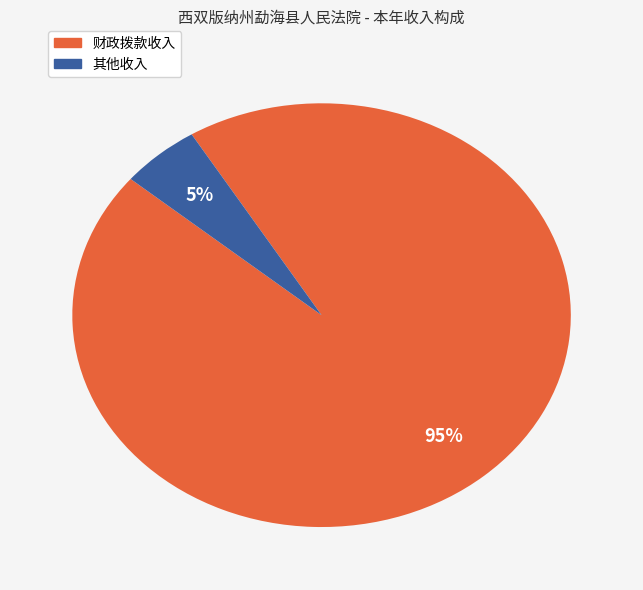

Is it true that 其他收入 is 5% of the pie?

True